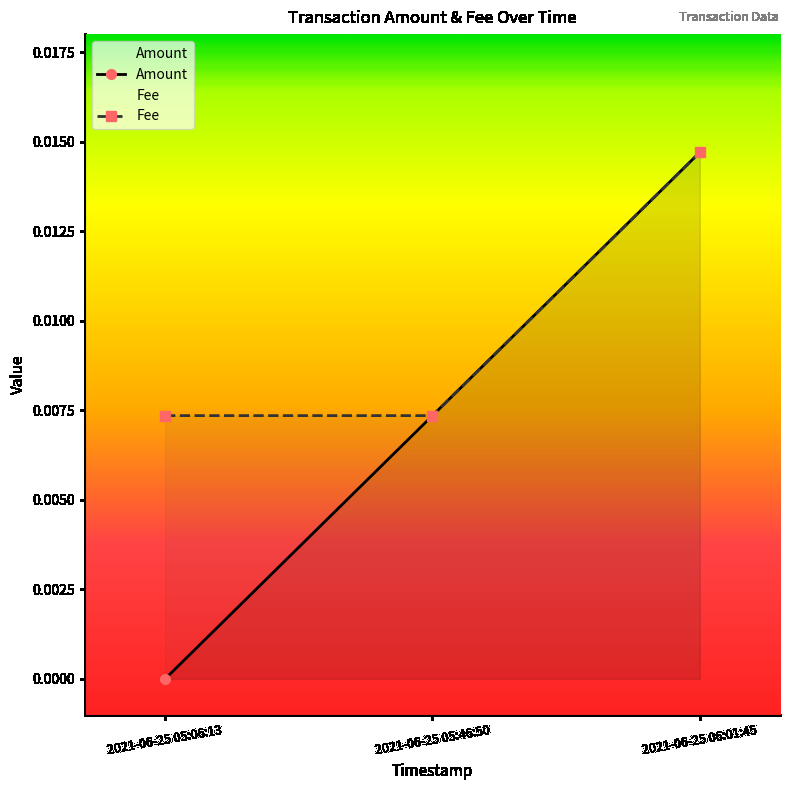

List the series in order of their peak value, lowest first.

Amount, Fee